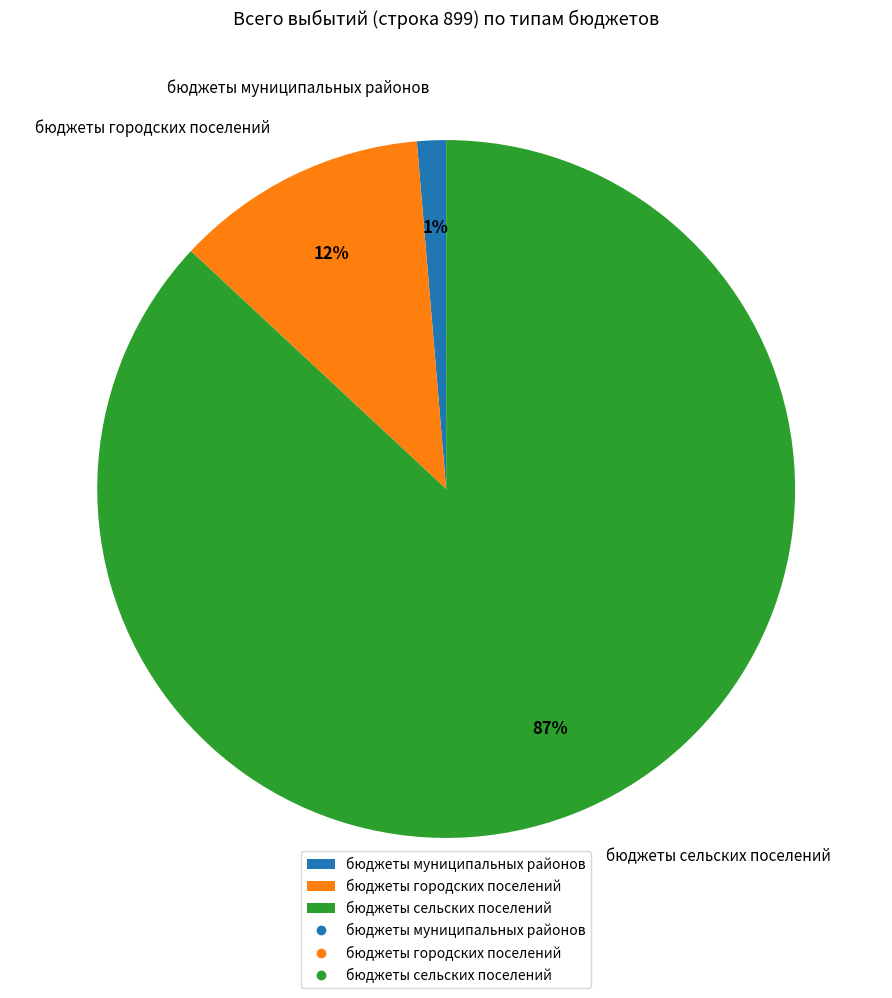

Which category has the biggest portion of the pie?

бюджеты сельских поселений